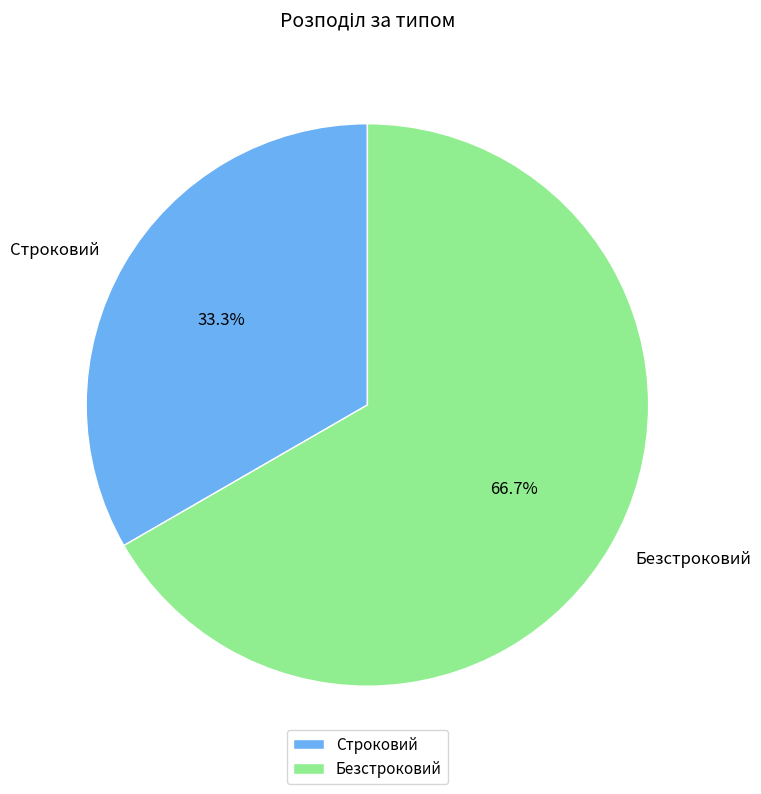

To the nearest percent, what percentage of the pie is Строковий?

33%